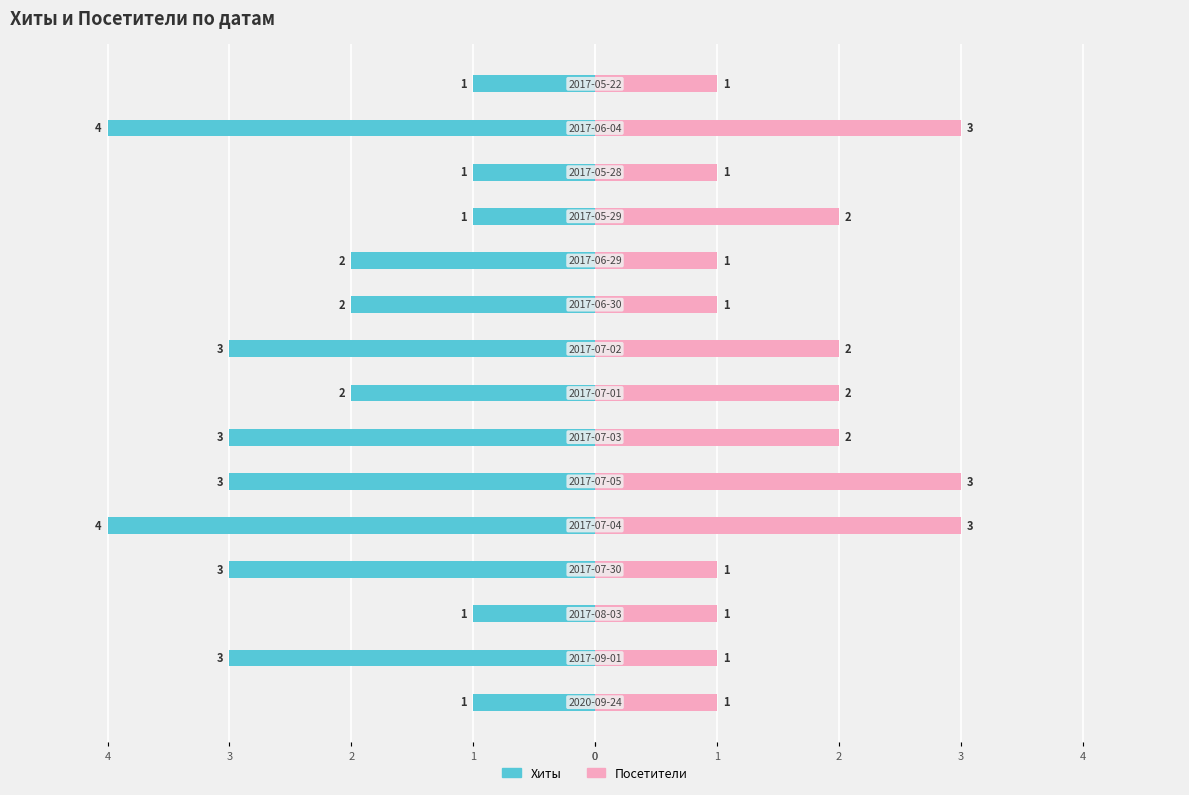

How many bars are there in total?

30